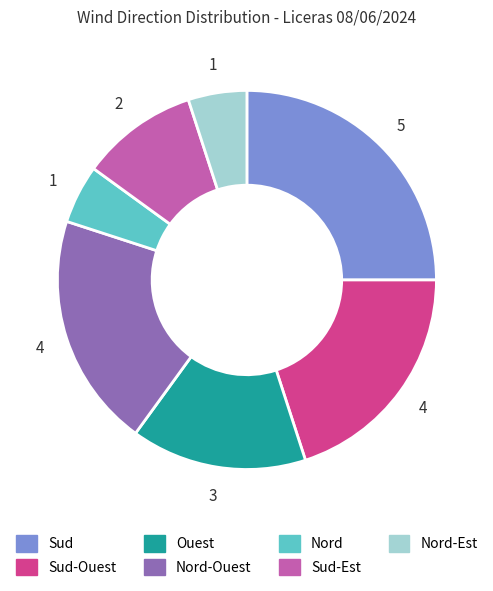

Is there a majority slice in this chart?

No